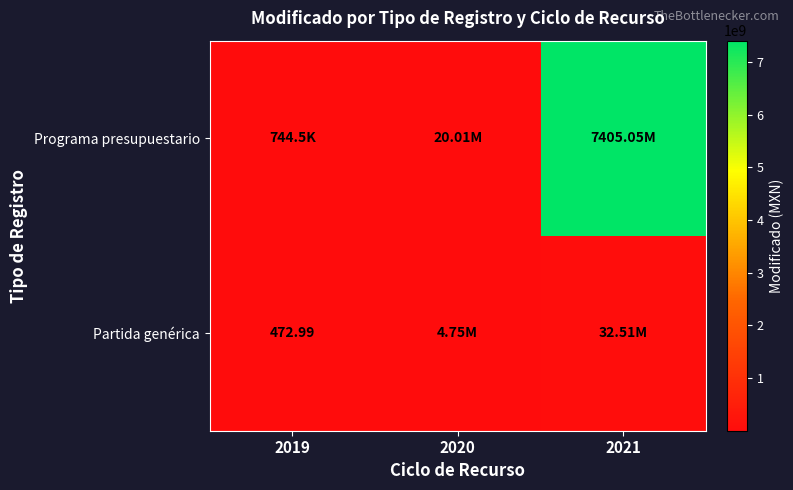

How many values in the Partida genérica series exceed 4751895?

2